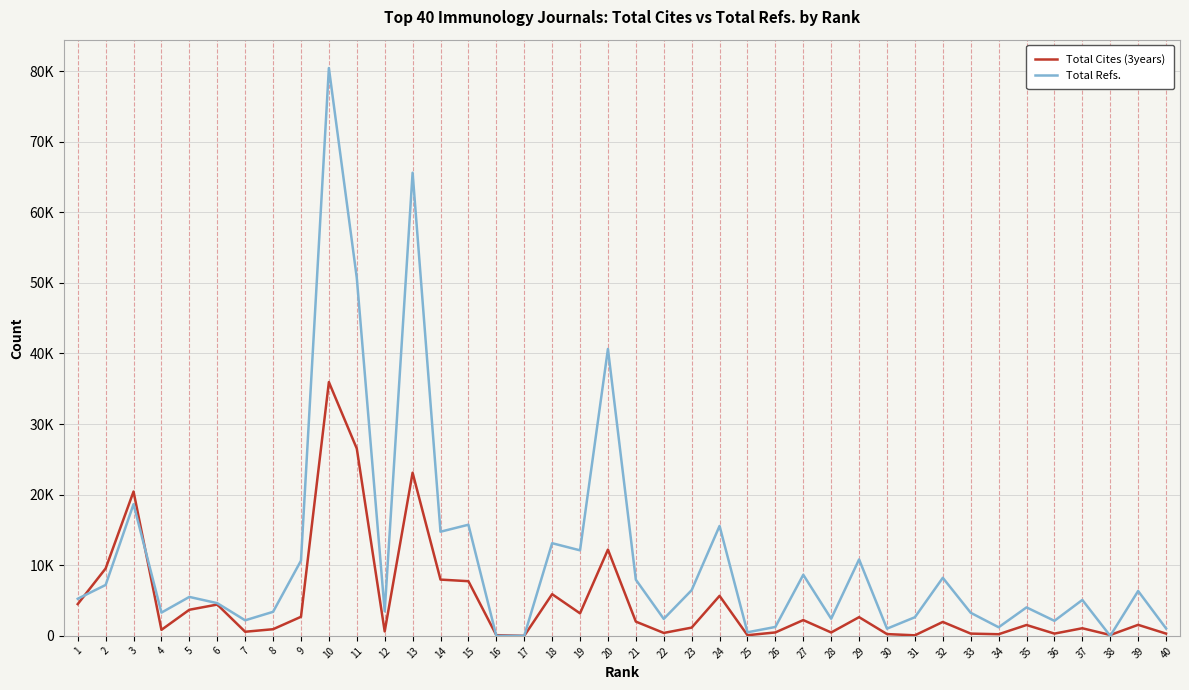

What is the difference between the Total Refs. values at 12 and 17?

3484